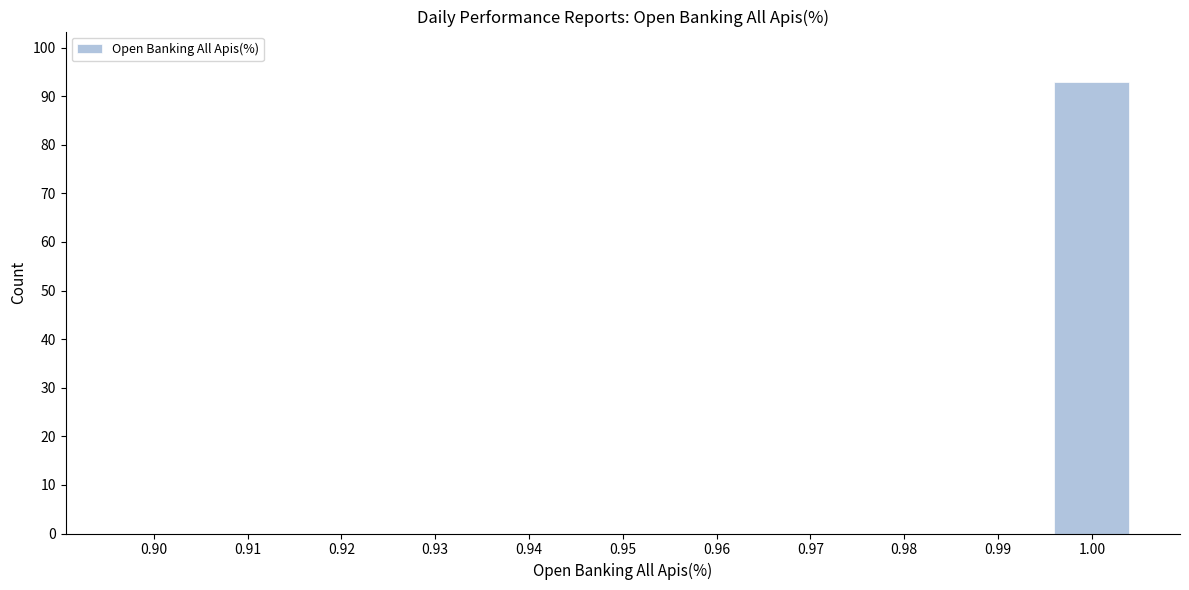

Reading right to left, transcribe all the data shown in this chart.

1.00=93	0.99=0	0.98=0	0.97=0	0.96=0	0.95=0	0.94=0	0.93=0	0.92=0	0.91=0	0.90=0